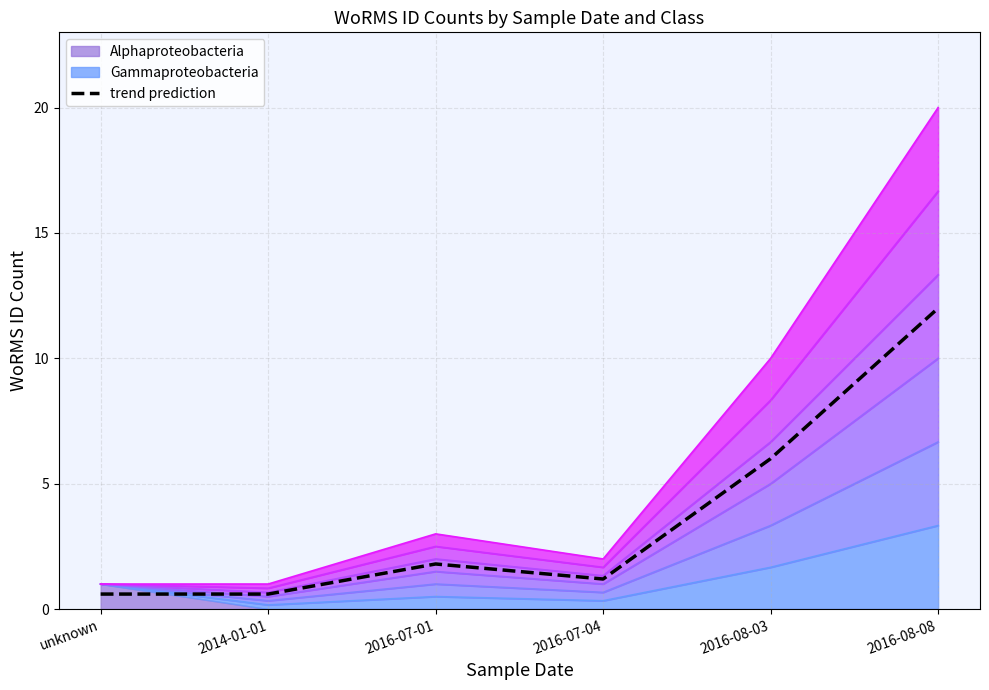

True or false: the data has more than 2 interior local peaks.

False